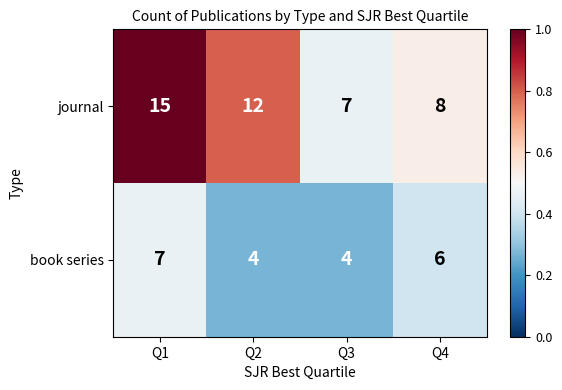

Rank the series by their maximum value, from lowest to highest.

book series, journal